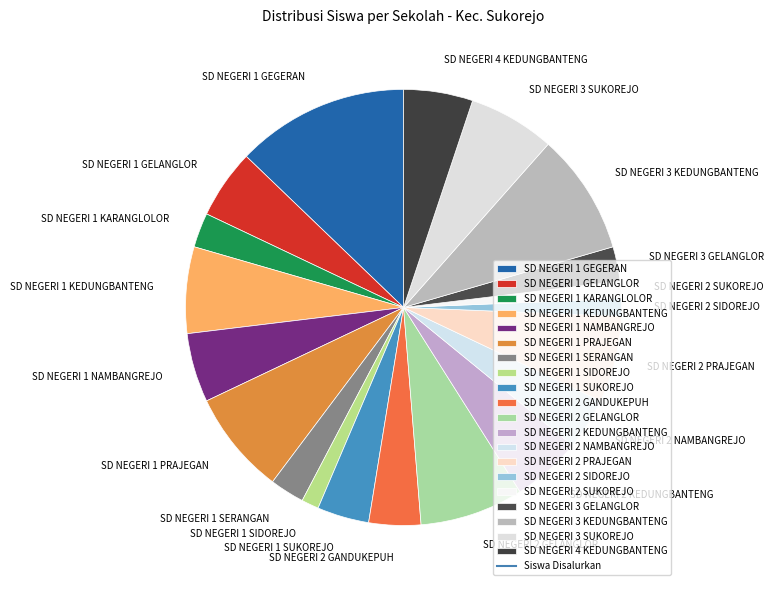

True or false: SD NEGERI 3 SUKOREJO accounts for 6% of the total.

True